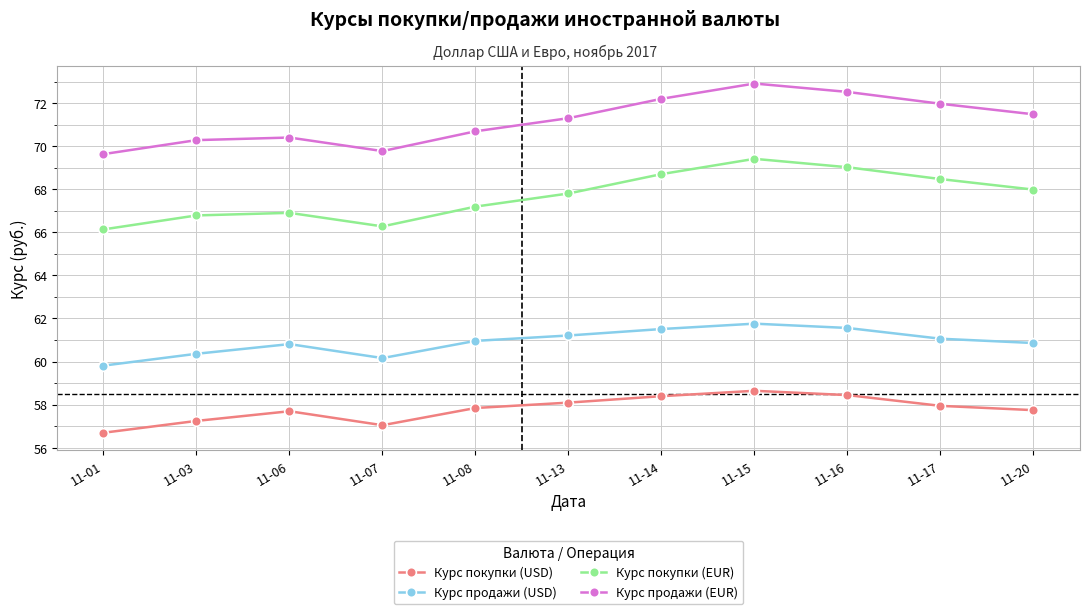

How many distinct data groups are displayed?

4